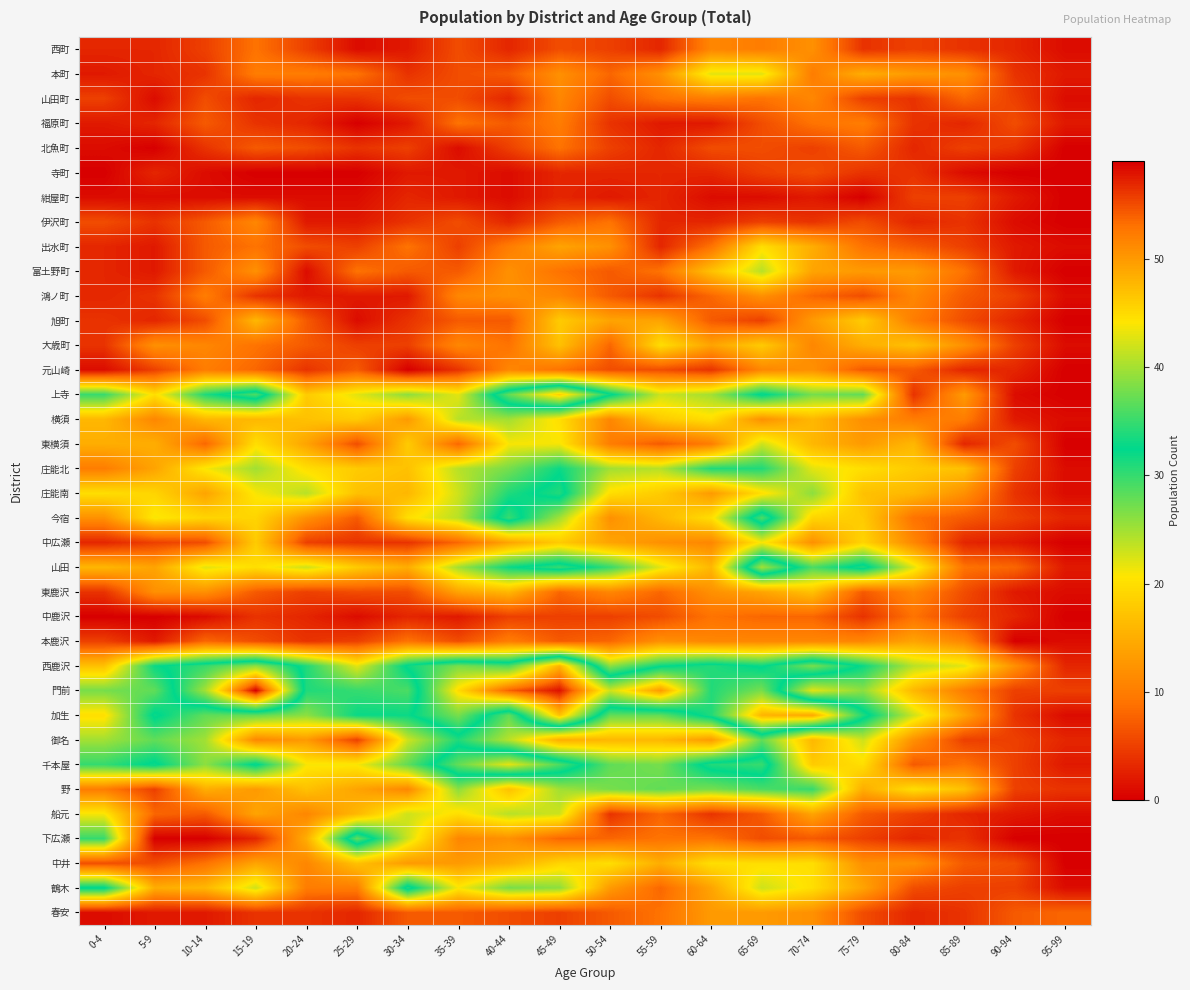

How many data points does each series have?

20